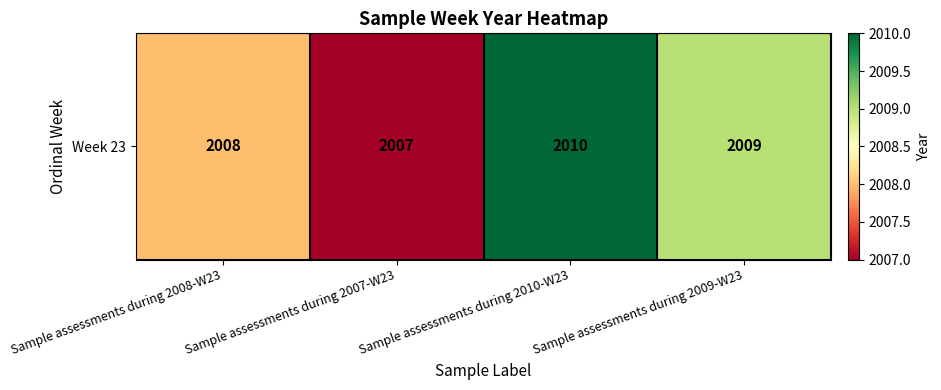

What is the sum of the values at Sample assessments during 2007-W23 and Sample assessments during 2010-W23?

4017